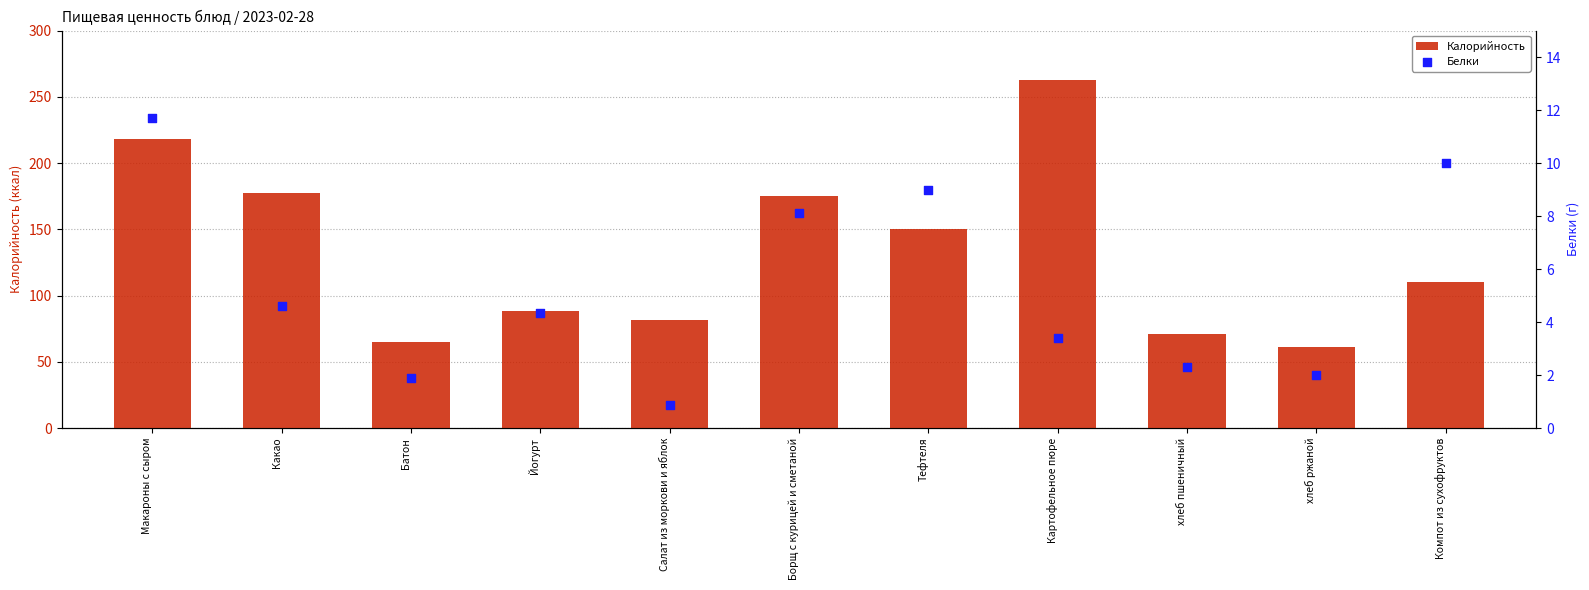

Which series contains the lowest Y value?

Белки